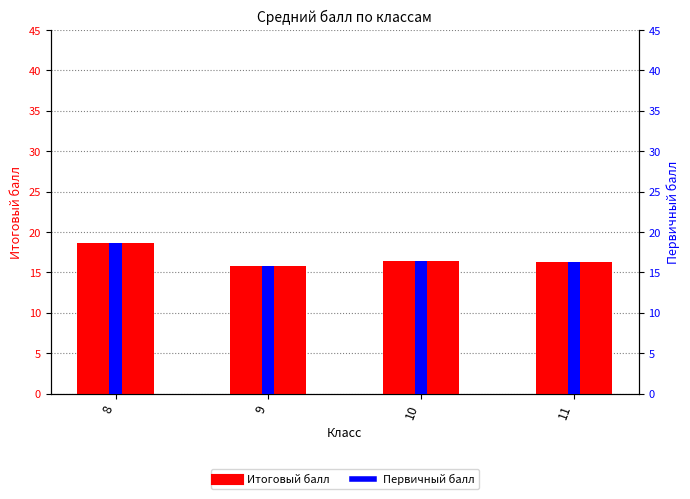

What is the sum of all Итоговый балл values?

67.1